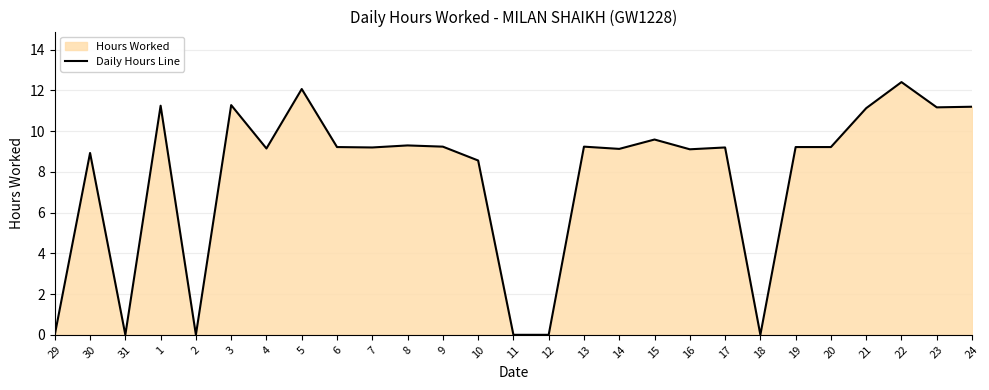

True or false: the data shows 9.2 at 17.

True